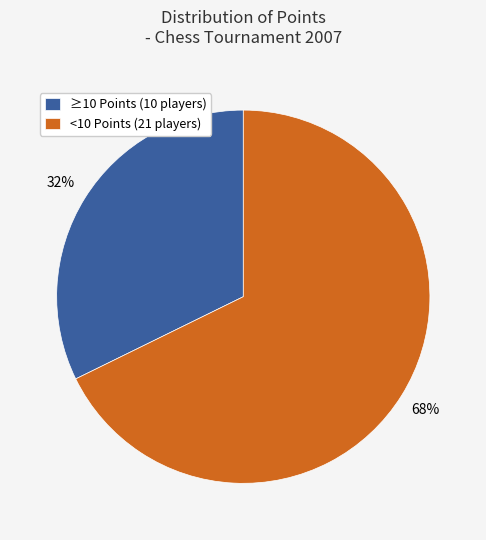

To the nearest percent, what is the combined percentage of <10 Points (21 players) and ≥10 Points (10 players)?

100%